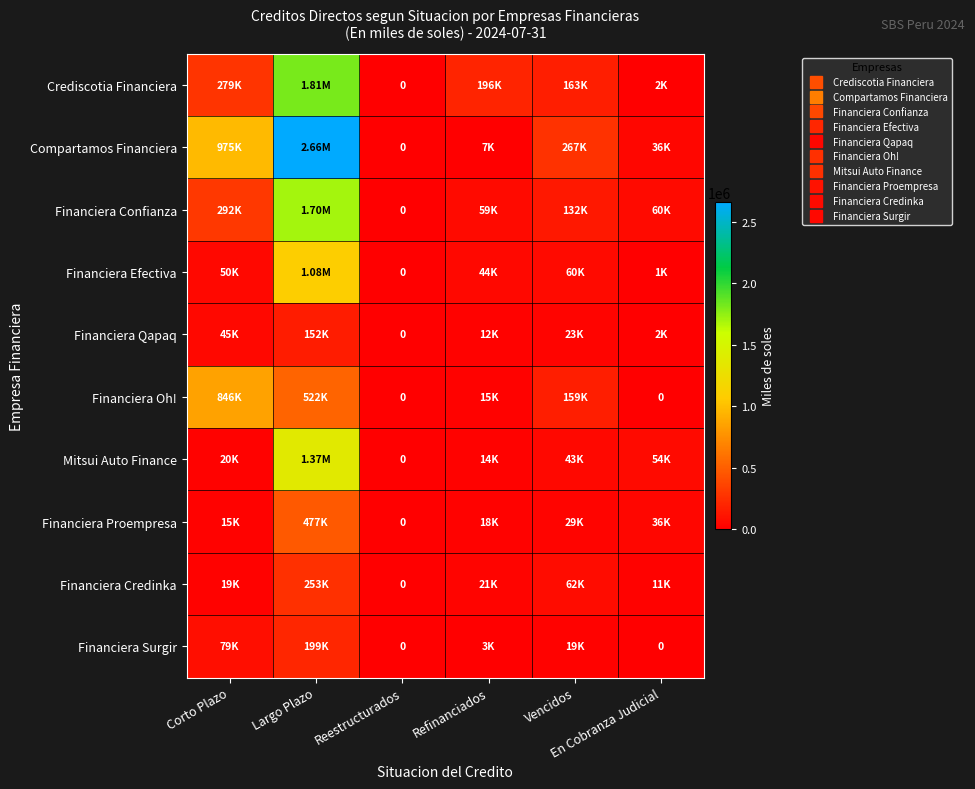

Which series has the widest spread of values?

Compartamos Financiera